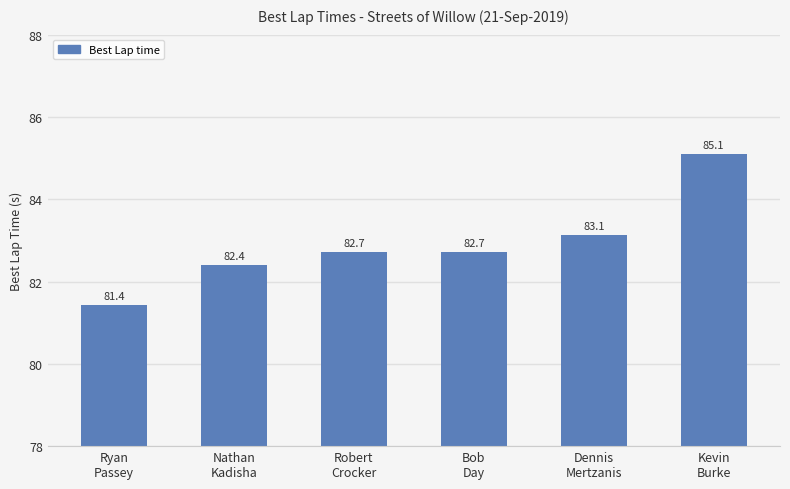

Reading left to right, extract all data points from this chart.

81.4	82.4	82.7	82.7	83.1	85.1